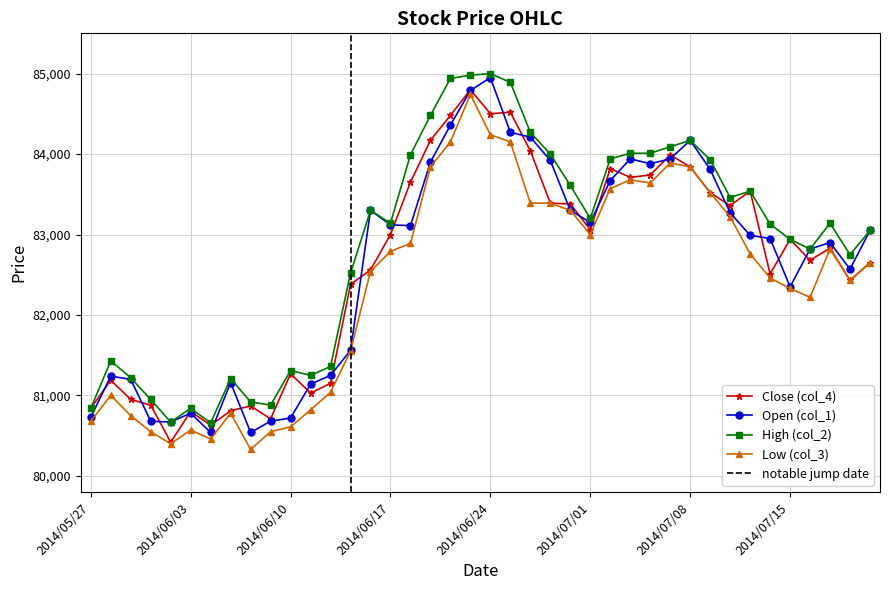

What is the value of the col_1 point at the 28th from the left?

83940